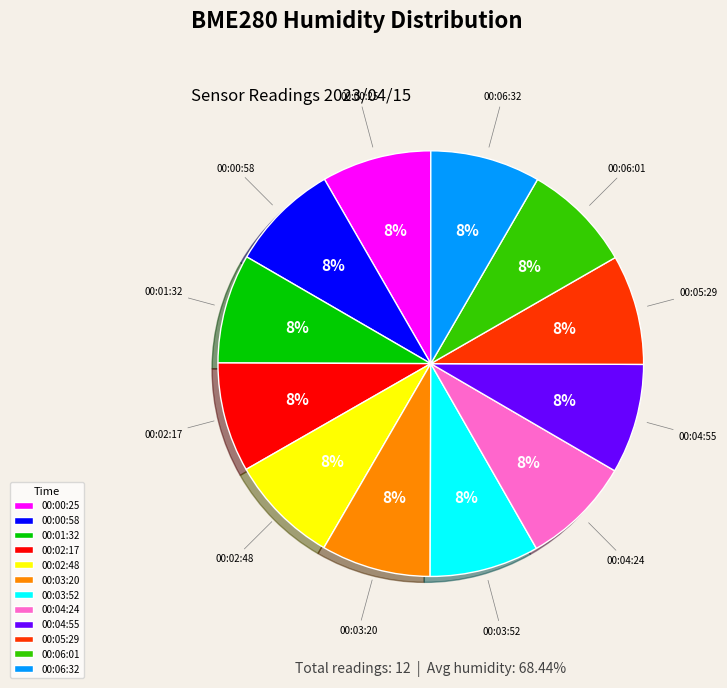

Is there a majority slice in this chart?

No